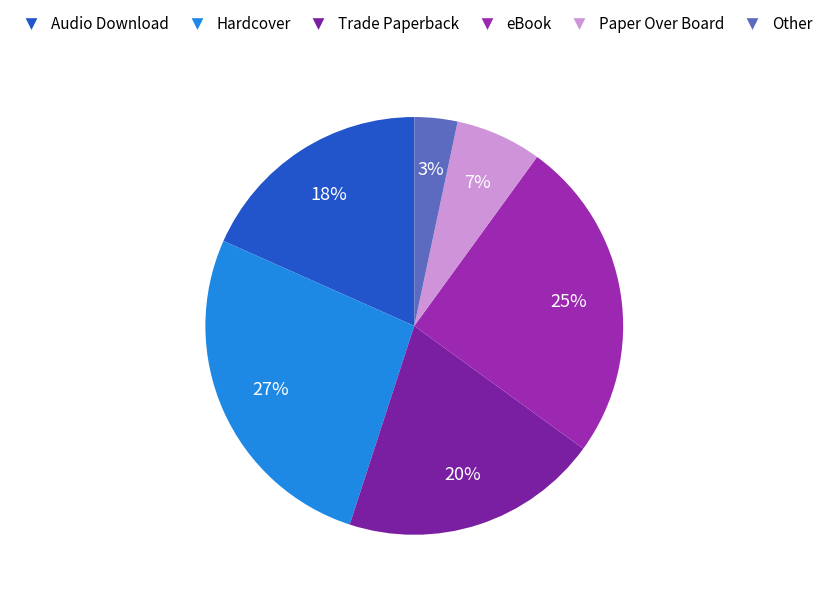

What is the smallest slice in the pie chart?

Other